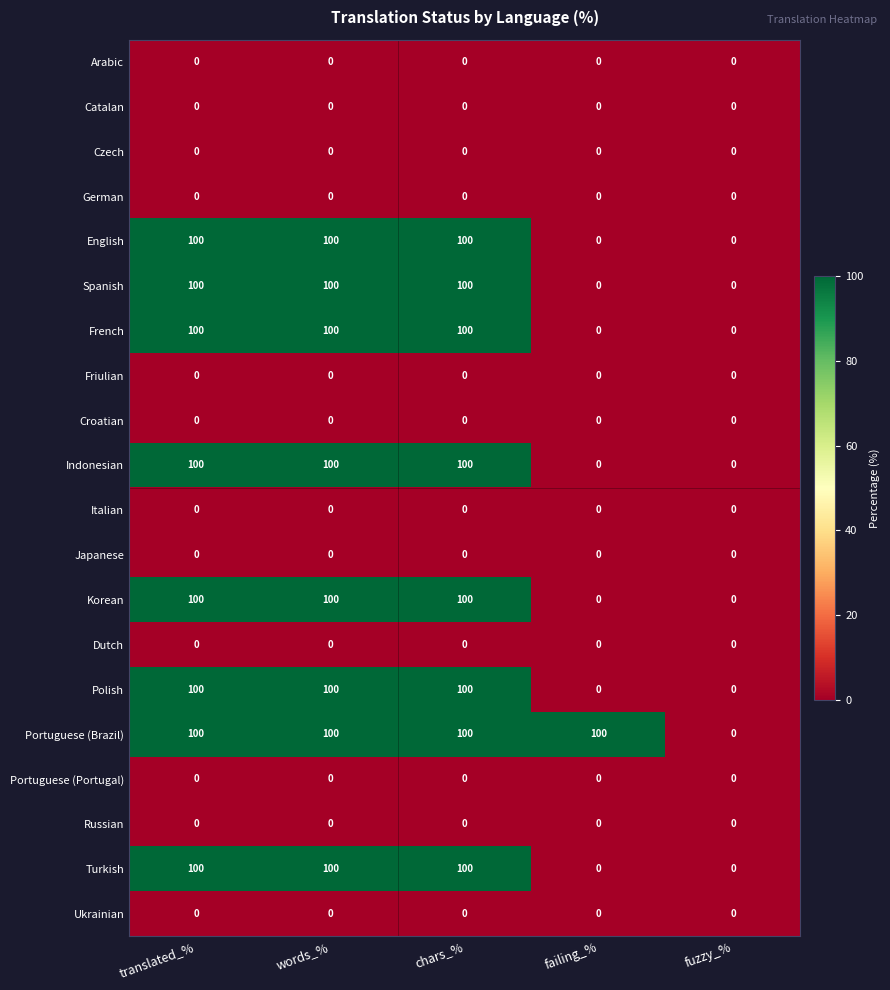

Count the number of data series in this chart.

20